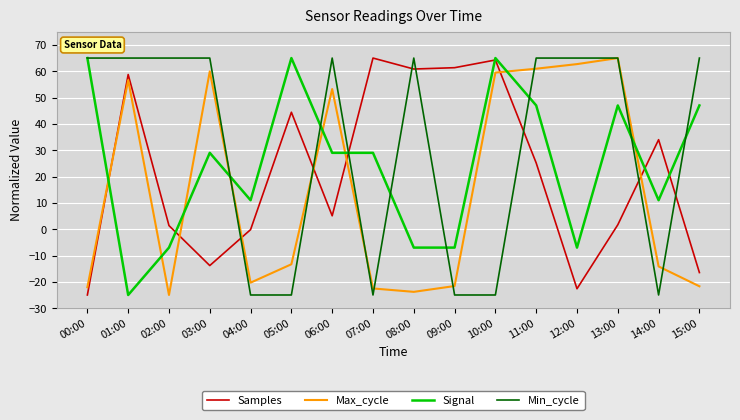

True or false: Signal has a value of 29.0 at 07:00.

True